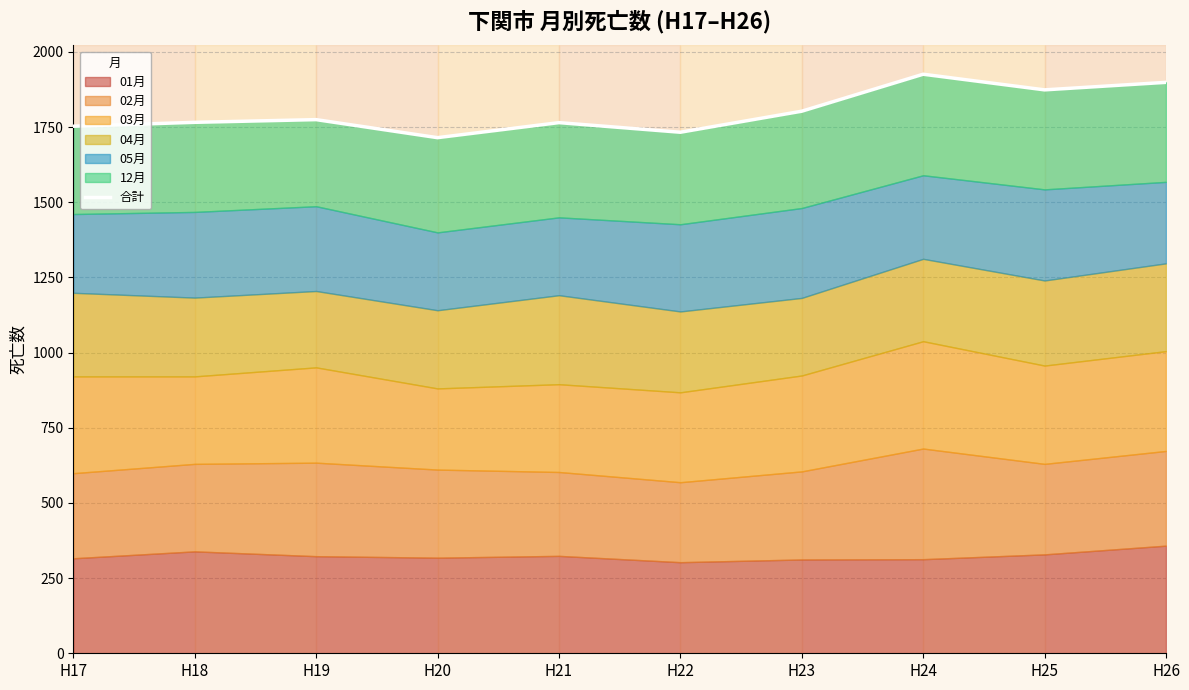

What is the difference between the second highest and second lowest values?

166